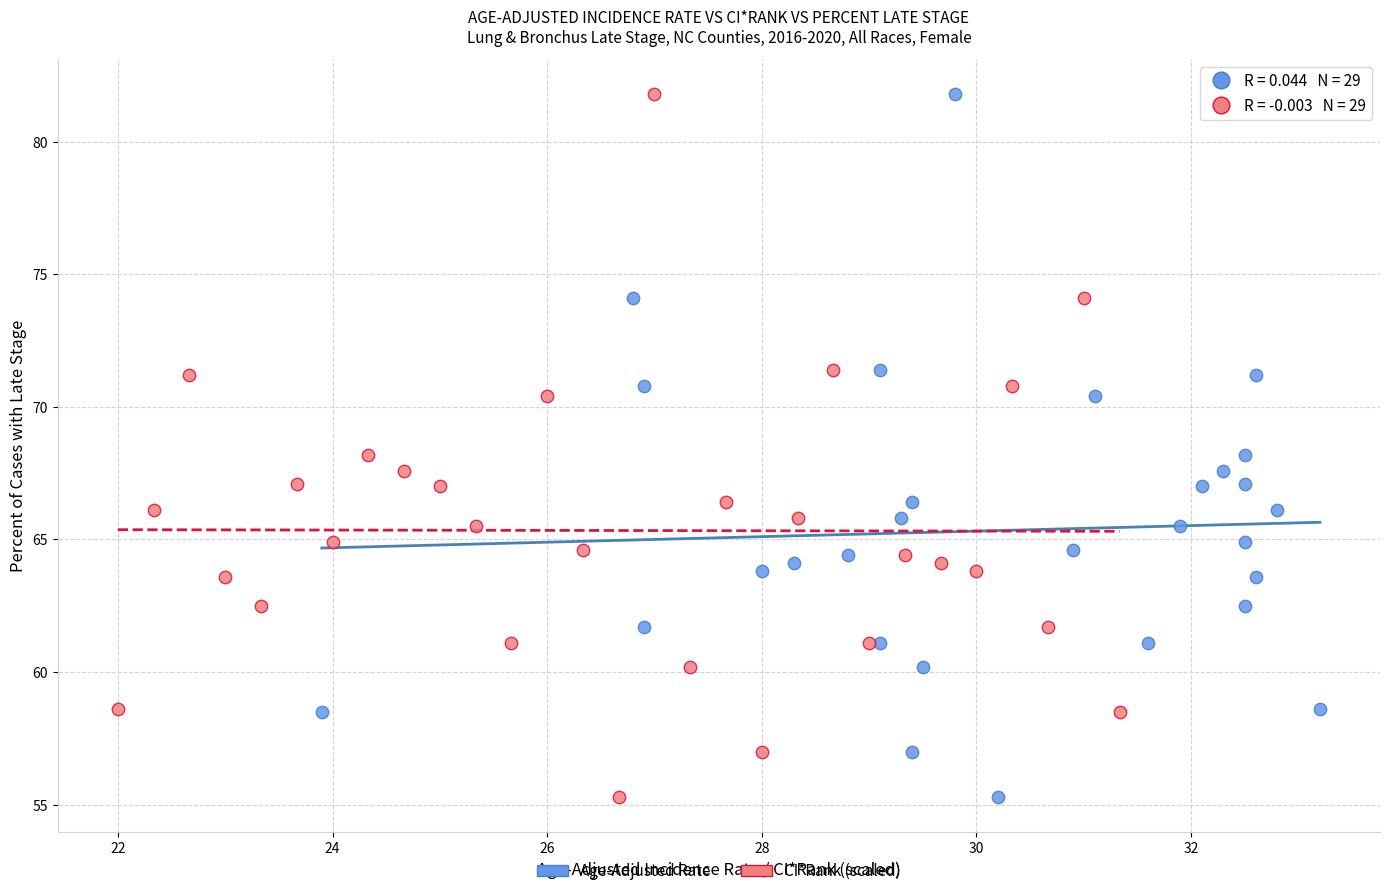

What are all the series names shown in the legend?

Age-Adjusted Rate, CI*Rank (scaled)